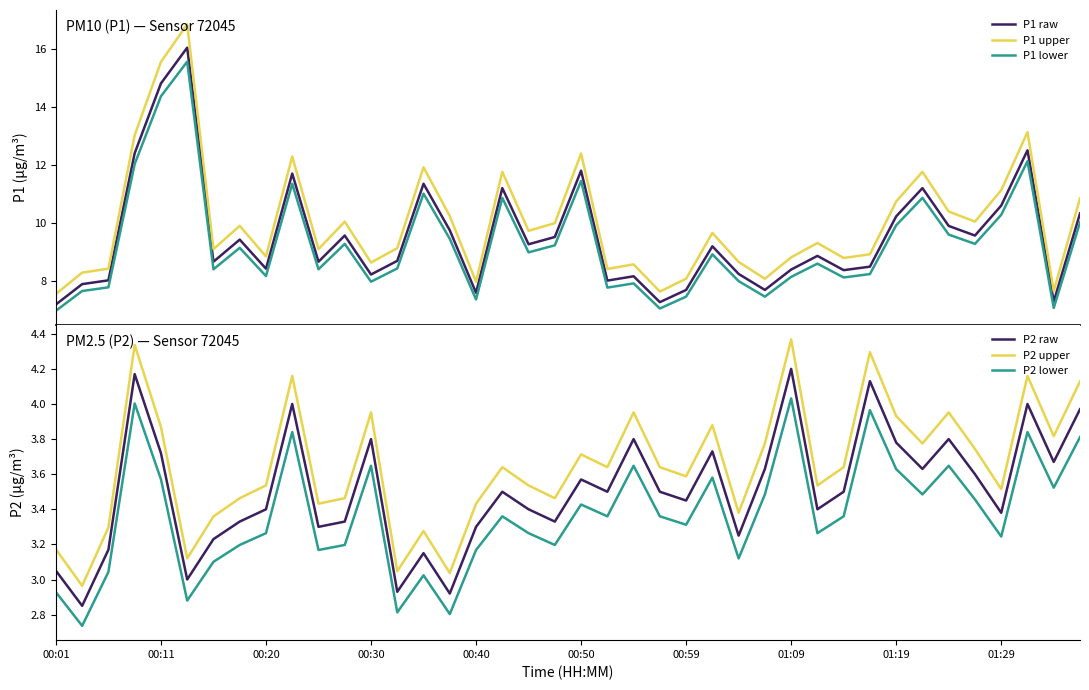

Is this an area chart (filled region under the line)?

No